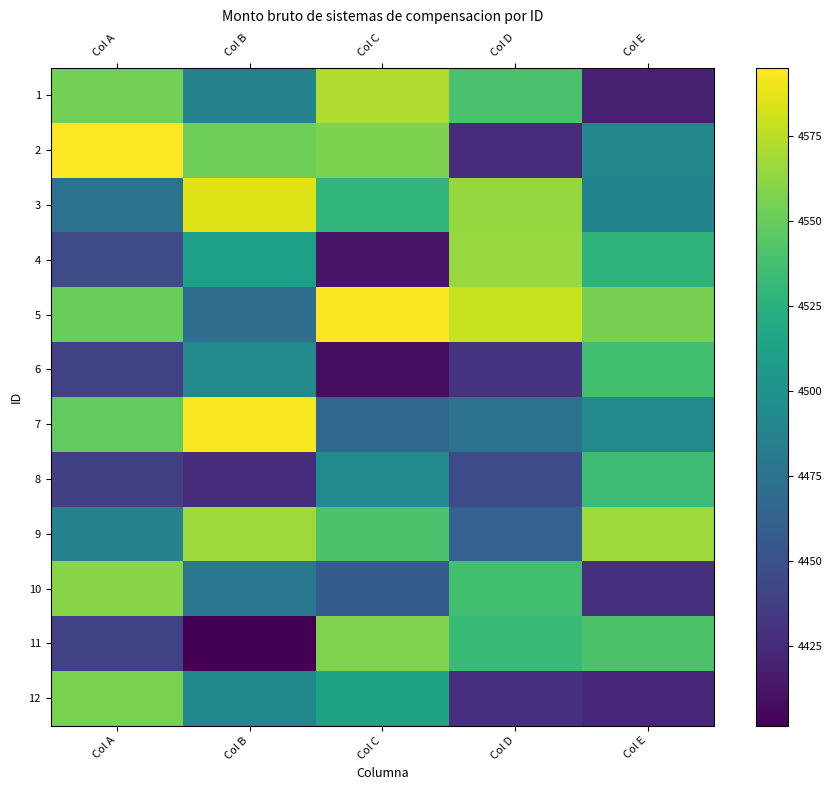

Reading left to right, list all the values displayed in this chart.

1: Col A=4554.8	Col B=4487.8	Col C=4571.7	Col D=4539.5	Col E=4418.8
2: Col A=4595.1	Col B=4552.2	Col C=4557.2	Col D=4425.6	Col E=4490.1
3: Col A=4474.2	Col B=4585.4	Col C=4528.8	Col D=4564.6	Col E=4488.7
4: Col A=4445.4	Col B=4510.9	Col C=4412.8	Col D=4565.5	Col E=4526.3
5: Col A=4551.6	Col B=4470.9	Col C=4594.1	Col D=4578.6	Col E=4555.7
6: Col A=4438.9	Col B=4493.3	Col C=4408.8	Col D=4430.9	Col E=4536.6
7: Col A=4549.0	Col B=4593.5	Col C=4465.2	Col D=4474.1	Col E=4493.9
8: Col A=4437.9	Col B=4426.0	Col C=4495.1	Col D=4445.4	Col E=4534.0
9: Col A=4487.4	Col B=4566.5	Col C=4540.1	Col D=4462.5	Col E=4566.5
10: Col A=4561.0	Col B=4477.5	Col C=4457.7	Col D=4536.5	Col E=4428.0
11: Col A=4440.0	Col B=4401.5	Col C=4557.4	Col D=4533.0	Col E=4541.0
12: Col A=4556.1	Col B=4491.8	Col C=4513.7	Col D=4428.0	Col E=4422.9